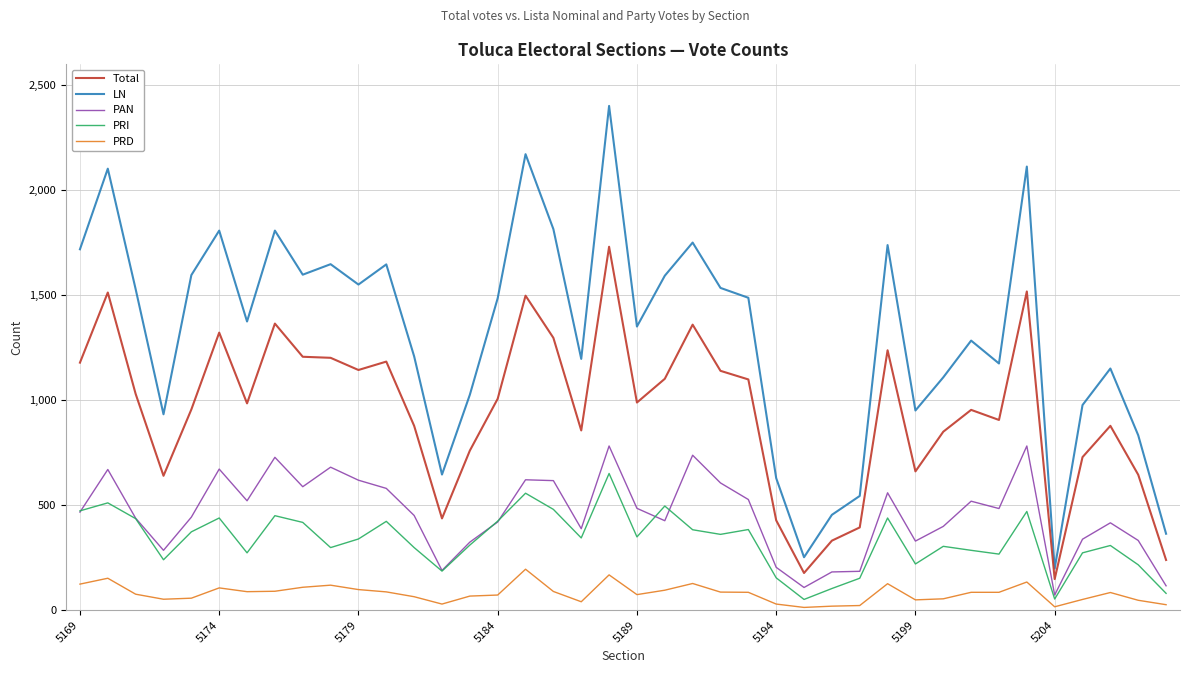

Which series has the largest total across all categories?

LN